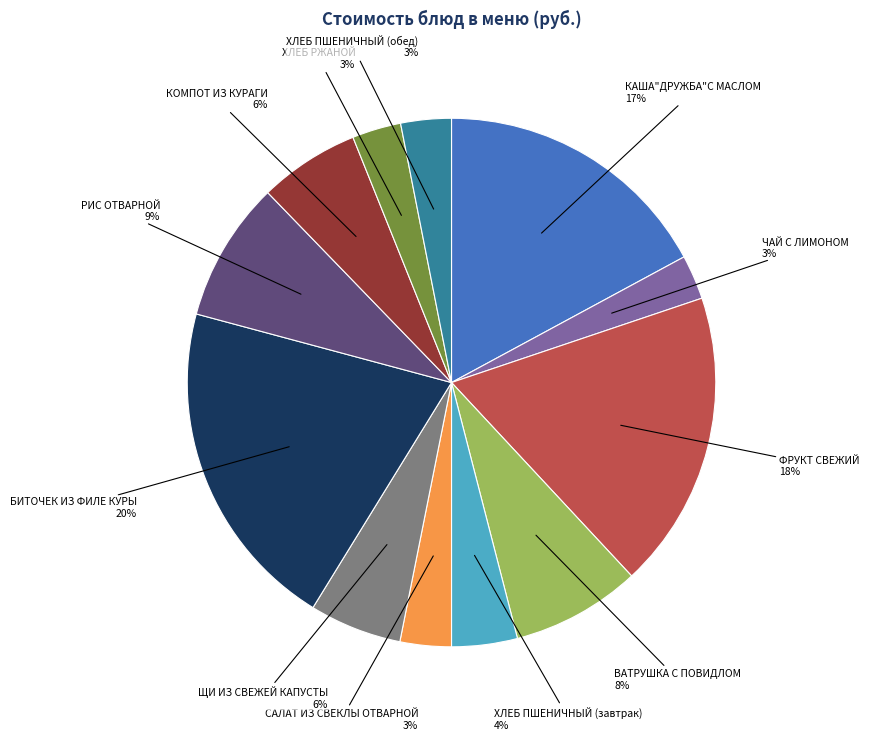

How many slices are in this pie chart?

12